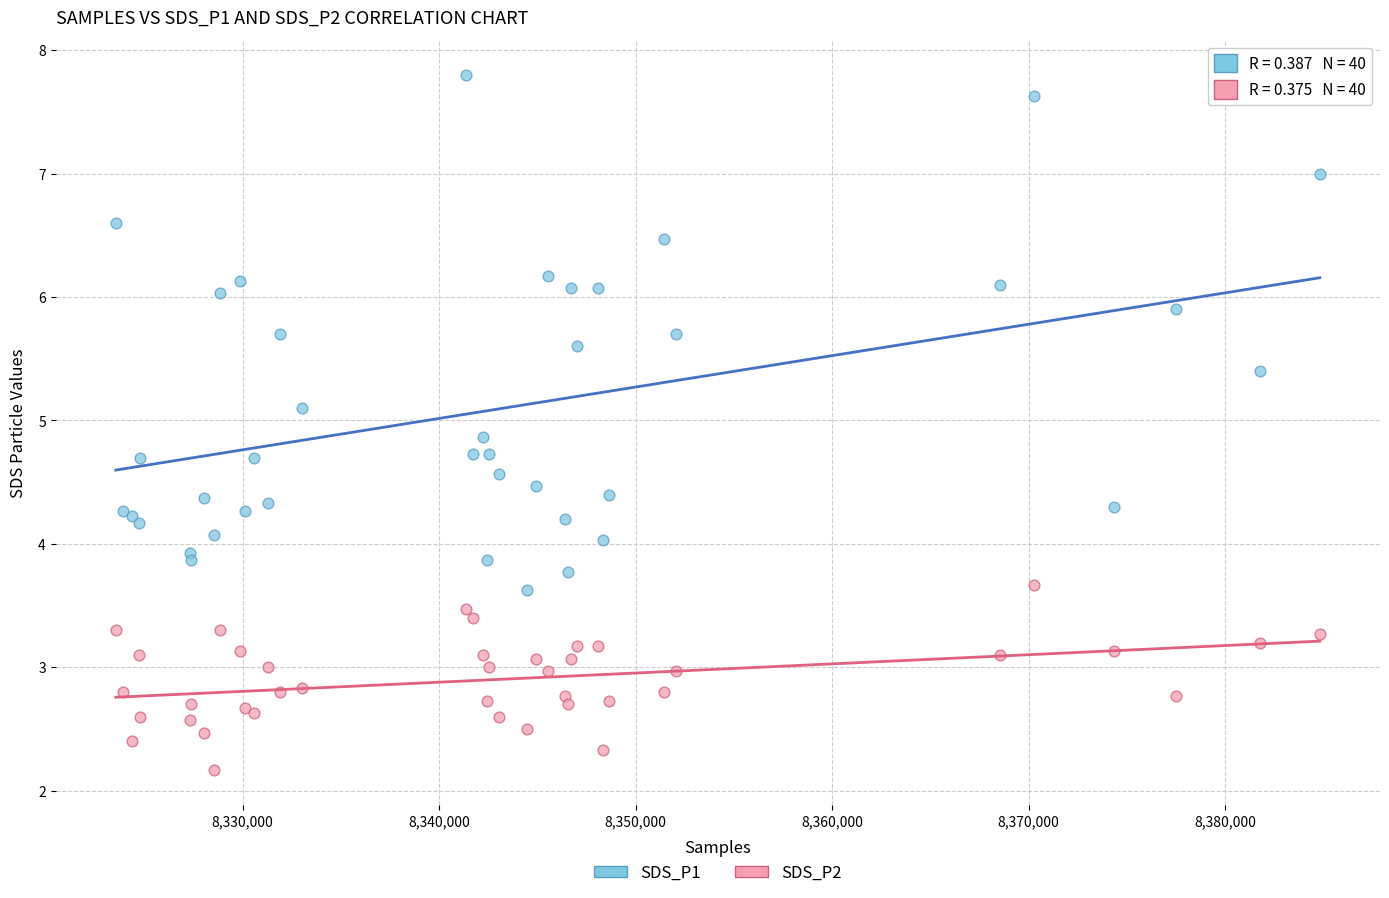

In the SDS_P2 series, what Y value is closest to 2?

2.2